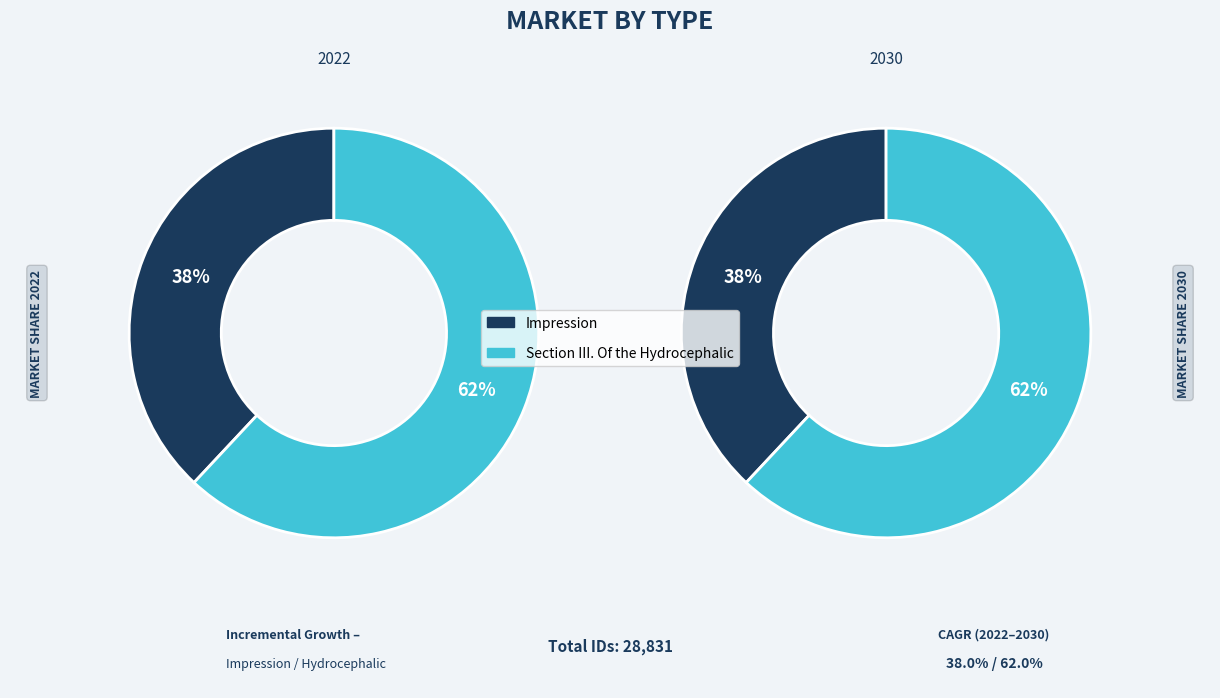

To the nearest percent, what is the average slice percentage?

50%